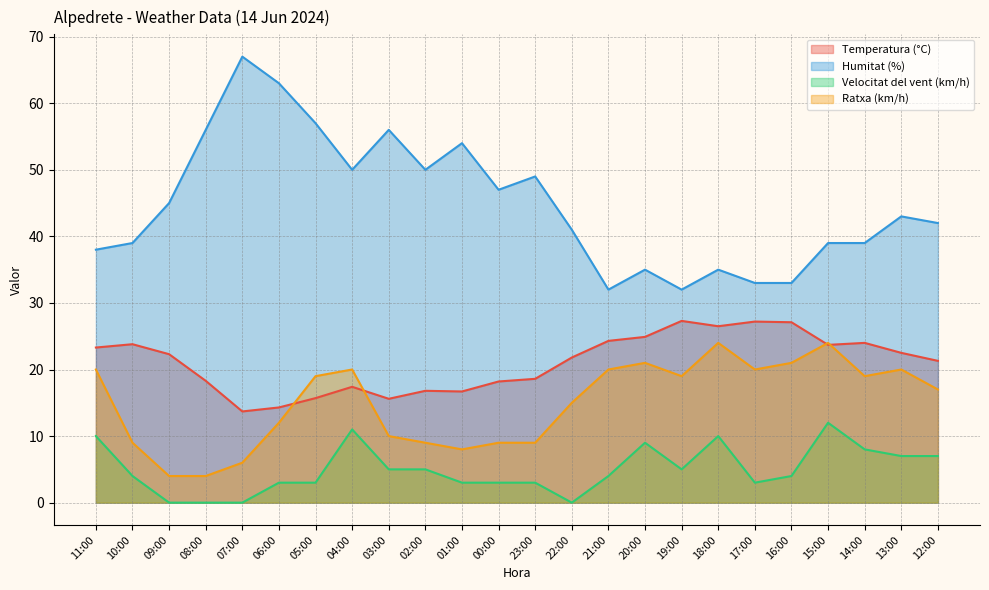

List the series in order of their overall mean, highest first.

Humitat (%), Temperatura (°C), Ratxa (km/h), Velocitat del vent (km/h)